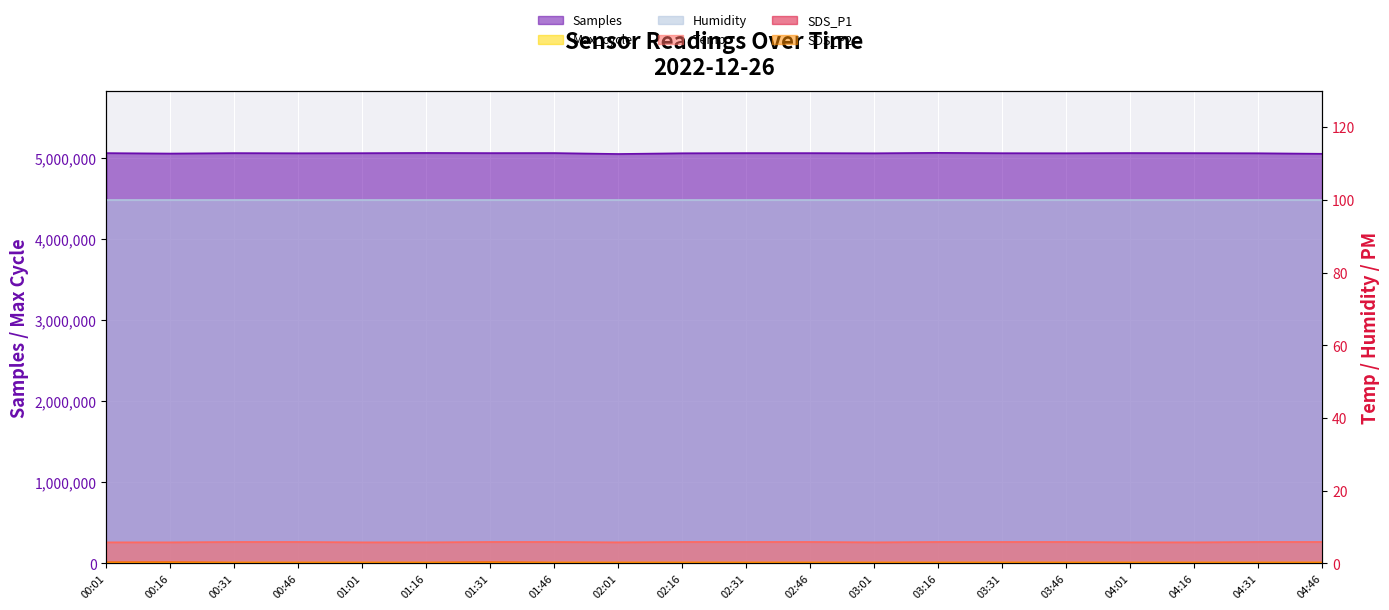

Which series changed the most between 02:46 and 03:16?

Samples